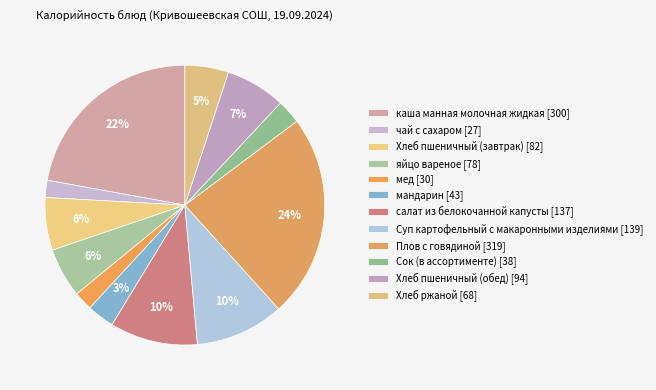

Count the number of slices in the pie.

12